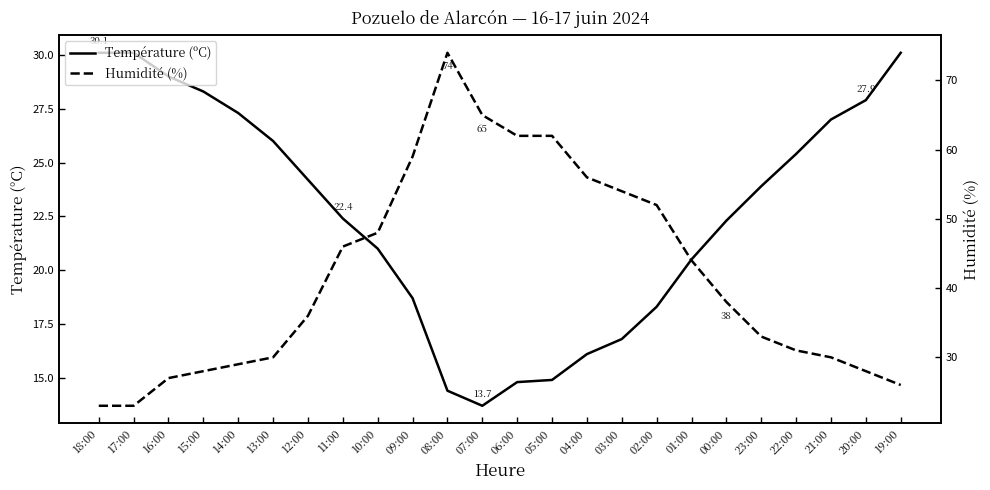

Between 23:00 and 10:00, which is larger?

23:00